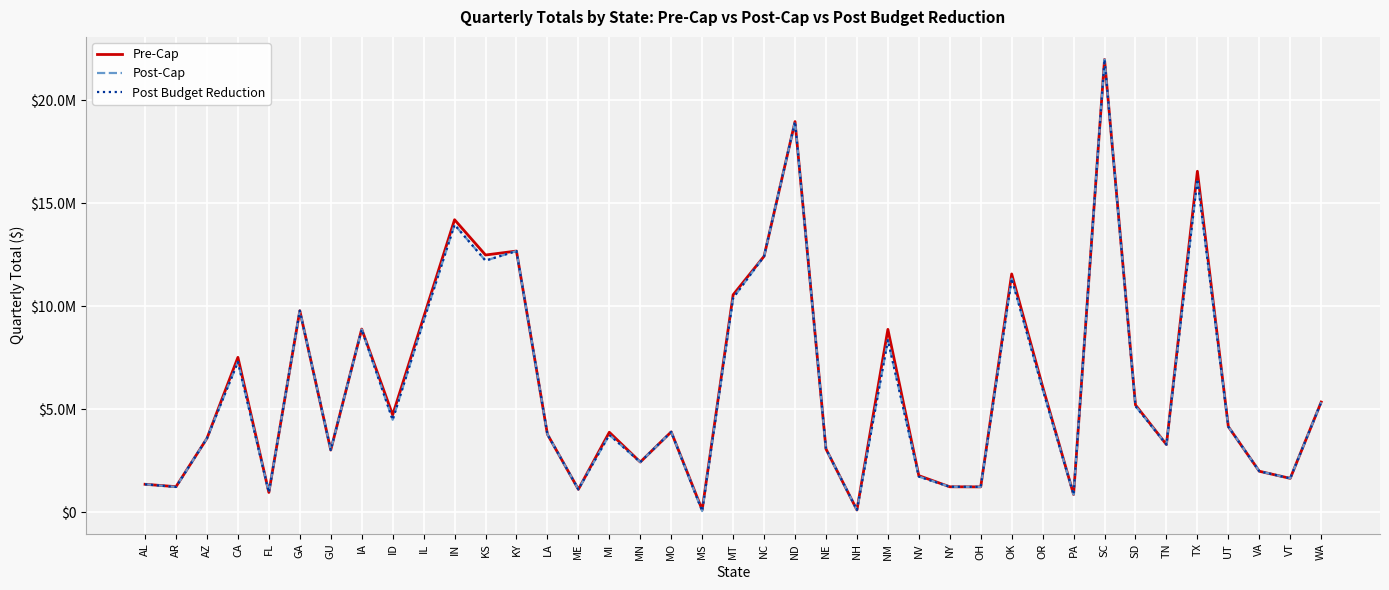

True or false: Pre-Cap has a value of 2353465 at AL.

False